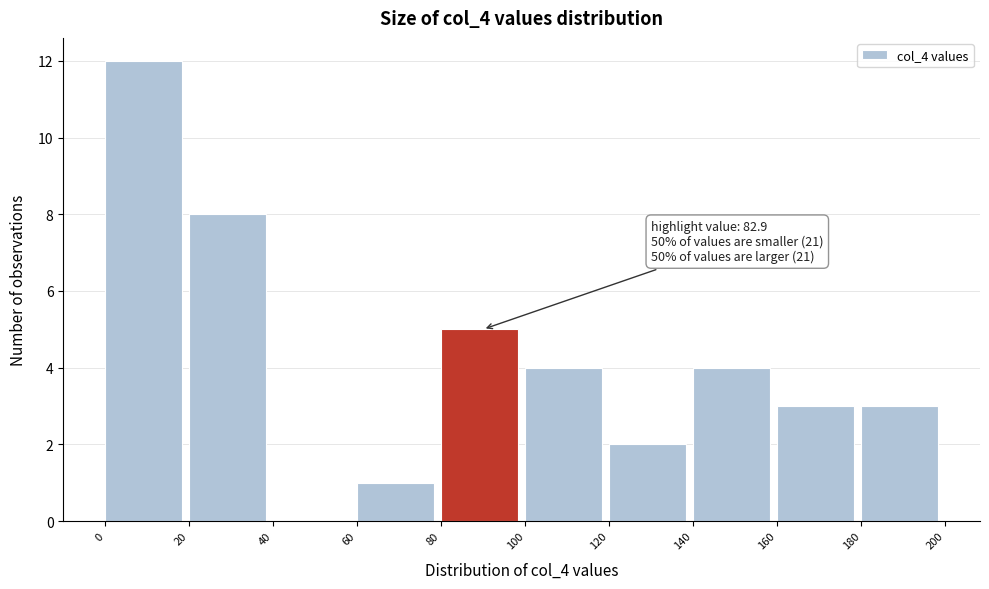

Over which range of the x-axis is the bar tallest?

0 to 20